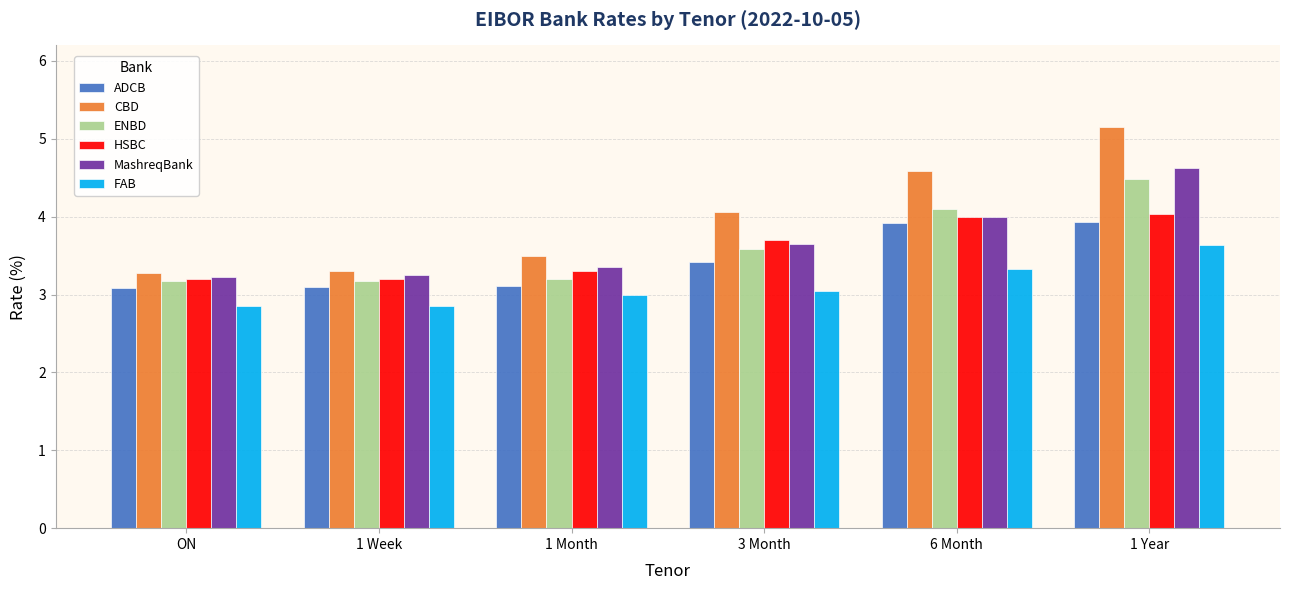

What is the total value across all series at 1 Year?

25.9